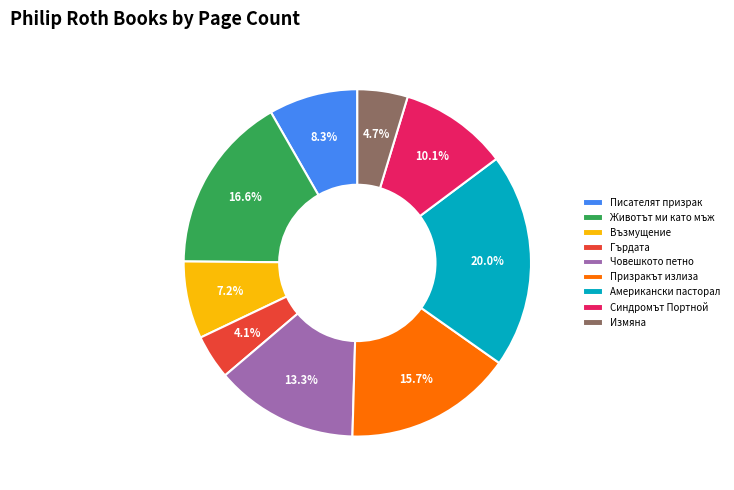

Is Синдромът Портной the majority of the pie?

No